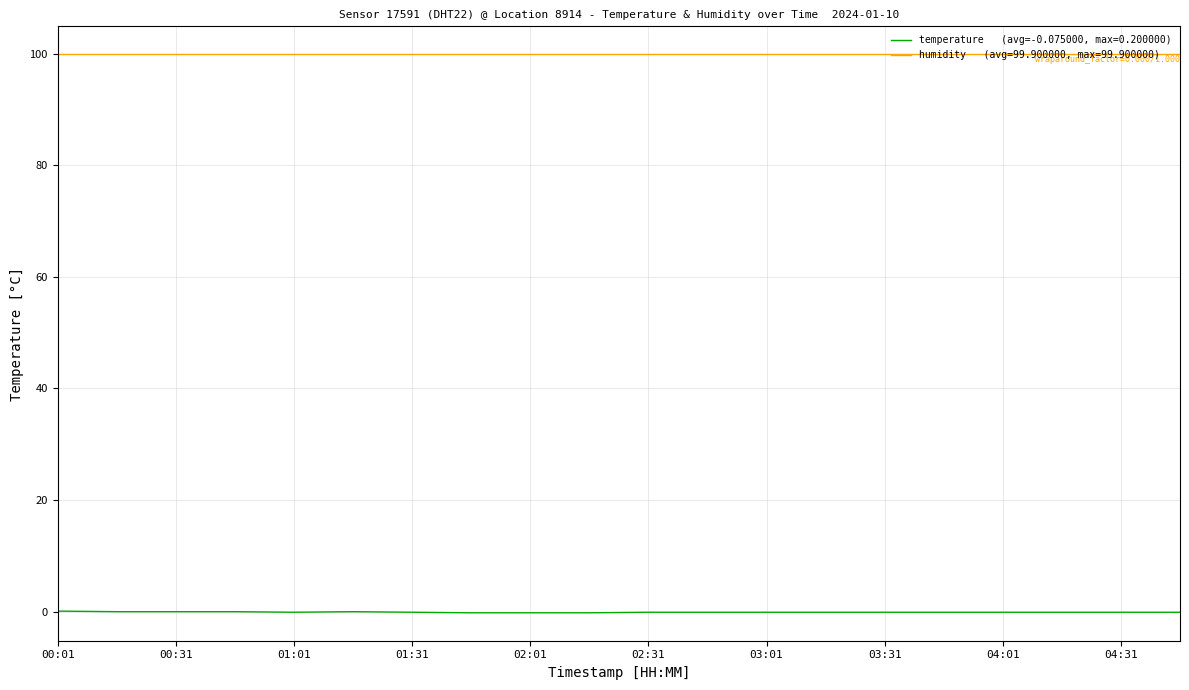

What is the maximum value shown in the chart?

99.9